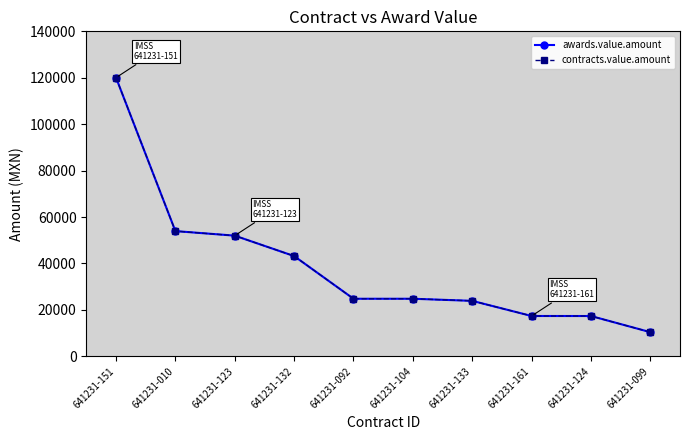

At which category does the chart reach its peak across all series?

641231-151